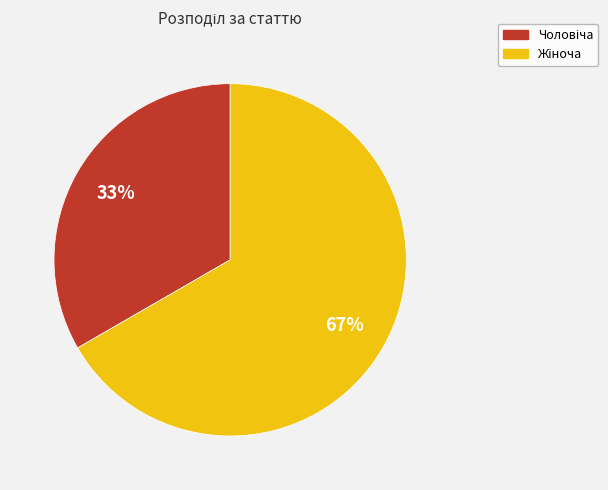

How many segments does this pie chart have?

2